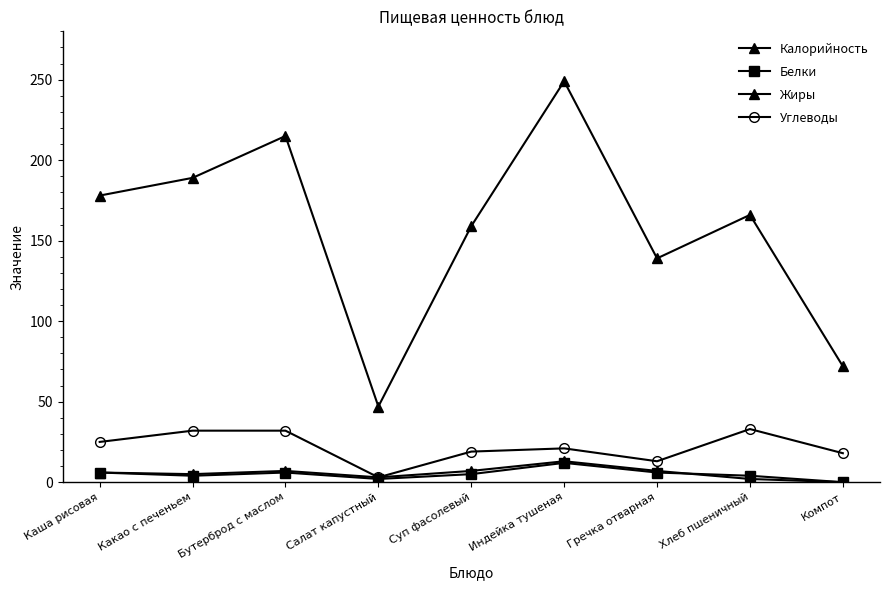

Between Суп фасолевый and Гречка отварная, which series saw the biggest shift?

Калорийность